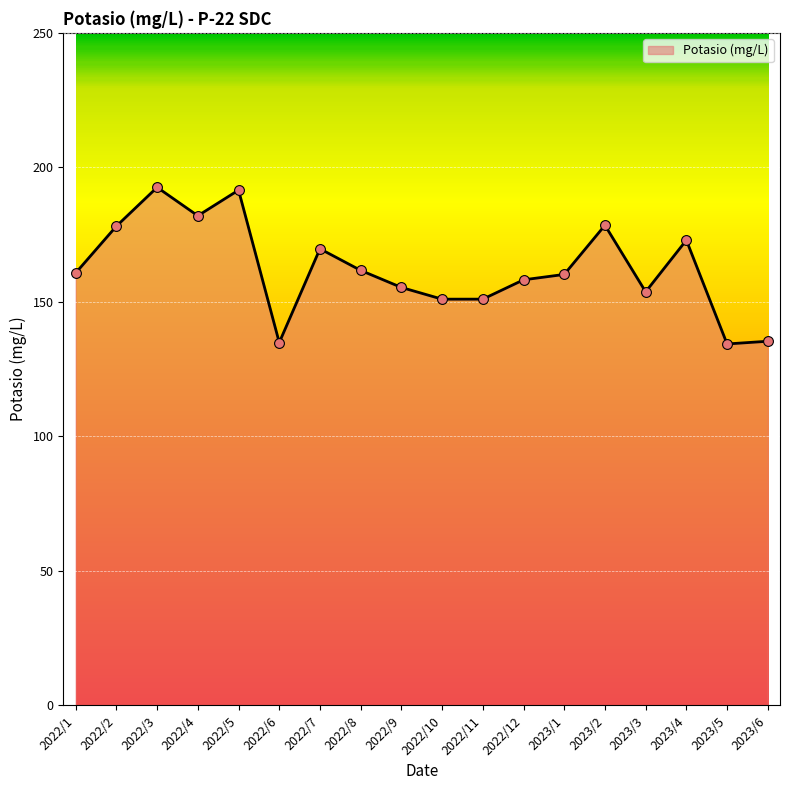

Approximately how many times larger is the value at 2022/3 compared to 2023/1?

1.2